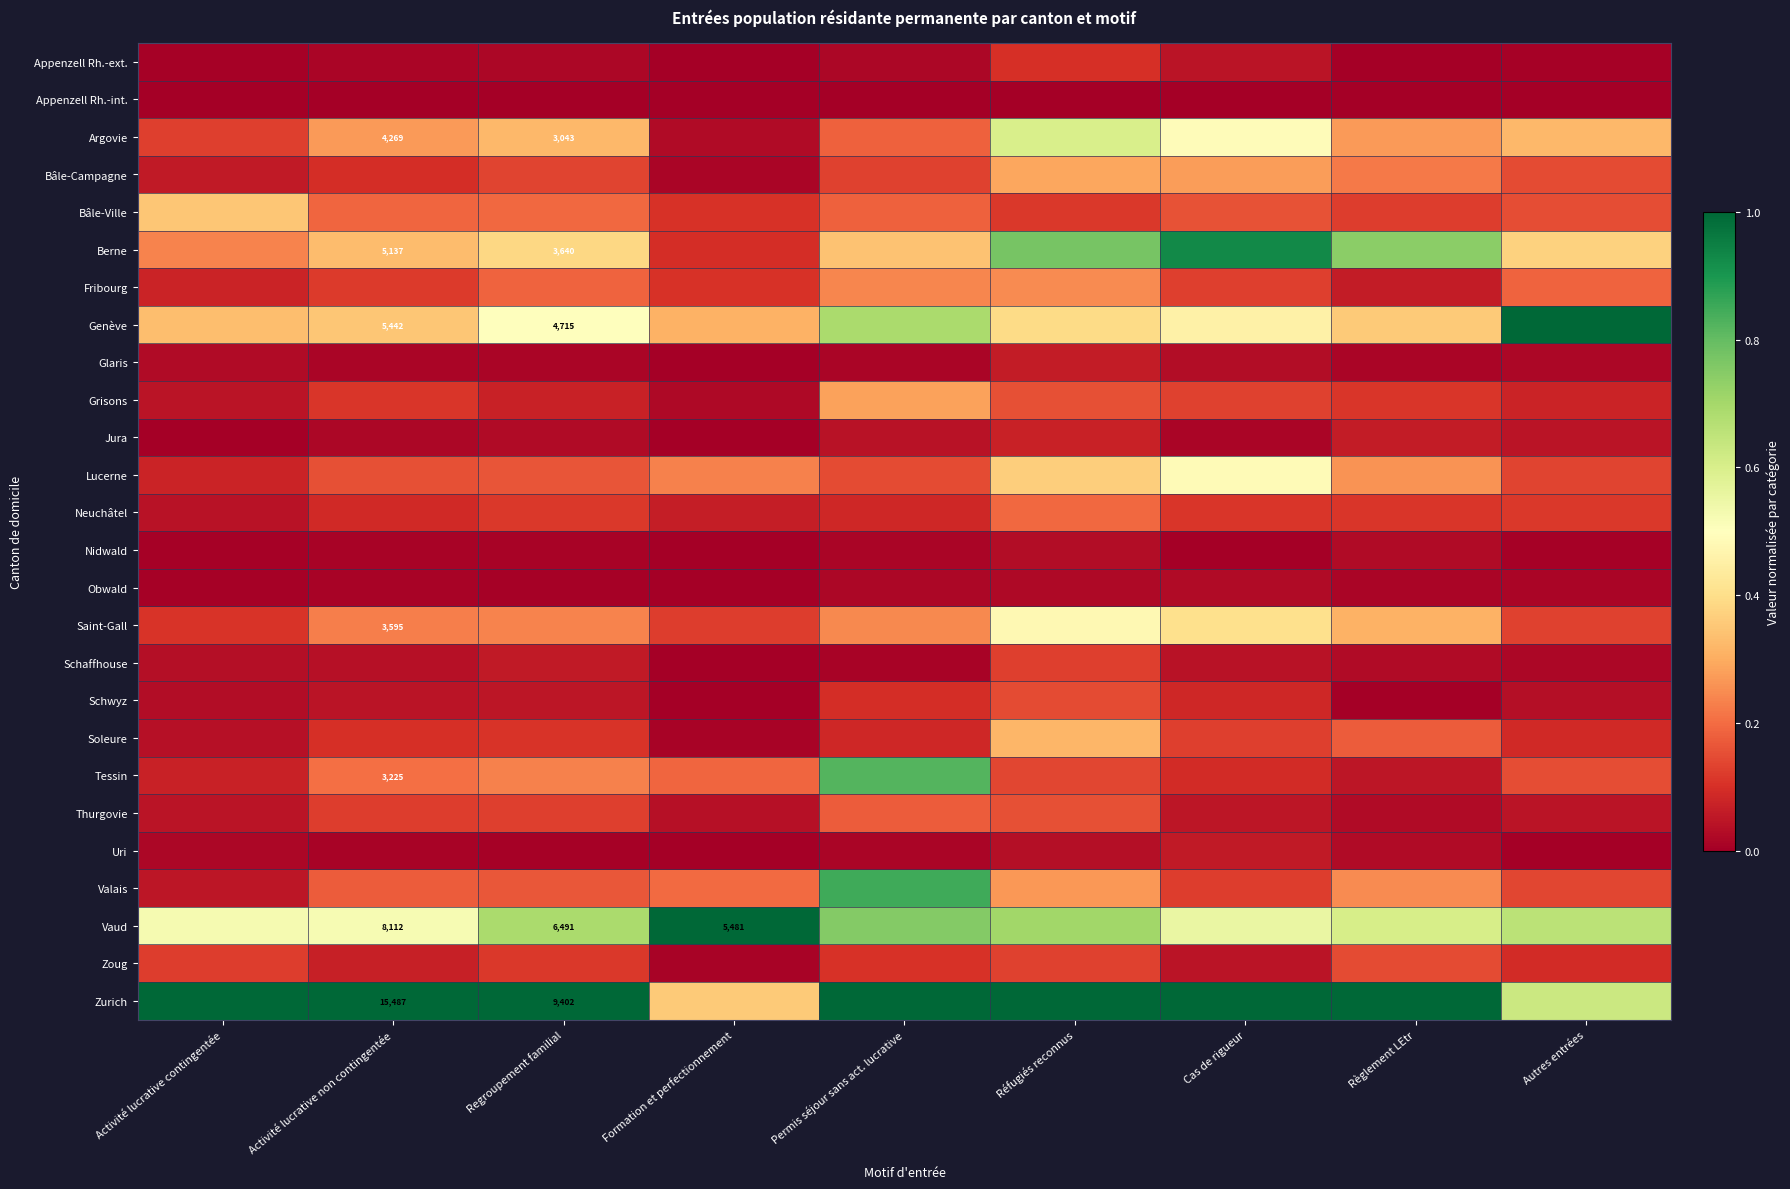

Is the value of Uri at Cas de rigueur greater than the value of Bâle-Campagne at Cas de rigueur?

No